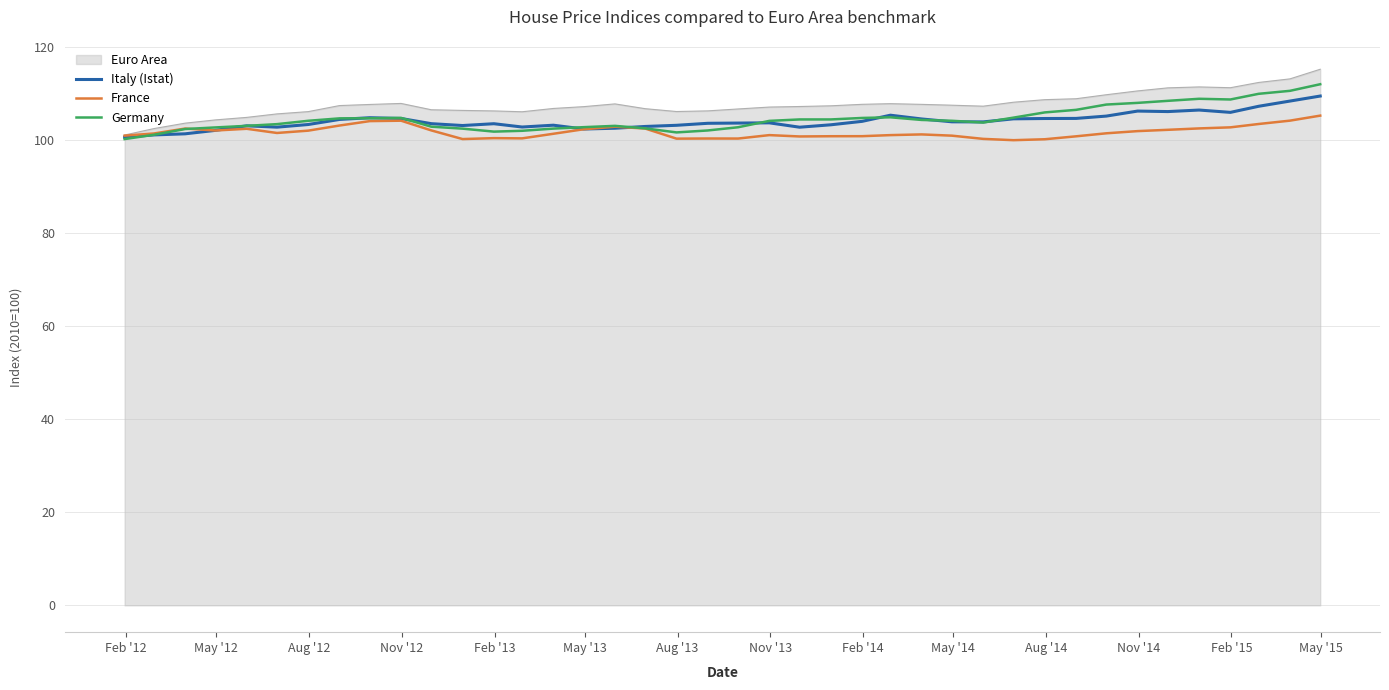

What is the maximum value for Germany?

112.0